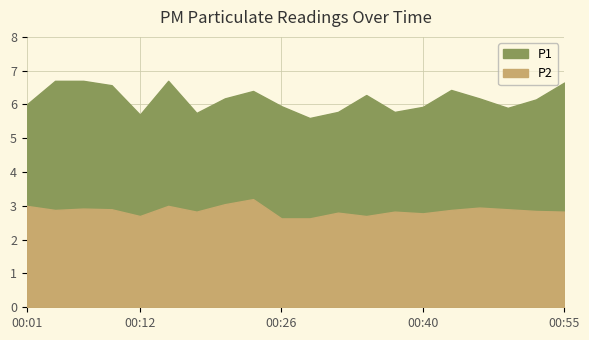

At which category is the sum across all series the highest?

00:15